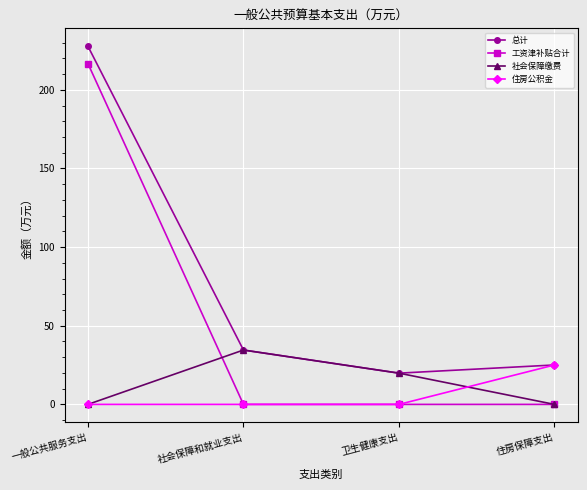

What is the approximate value of 总计 at 一般公共服务支出?

227.7